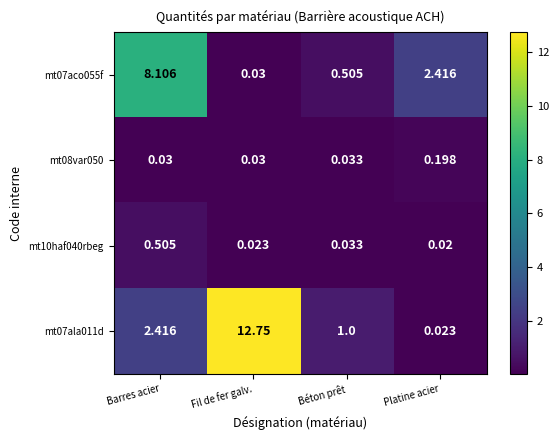

Between Barres acier and Platine acier, which series saw the biggest shift?

mt07aco055f